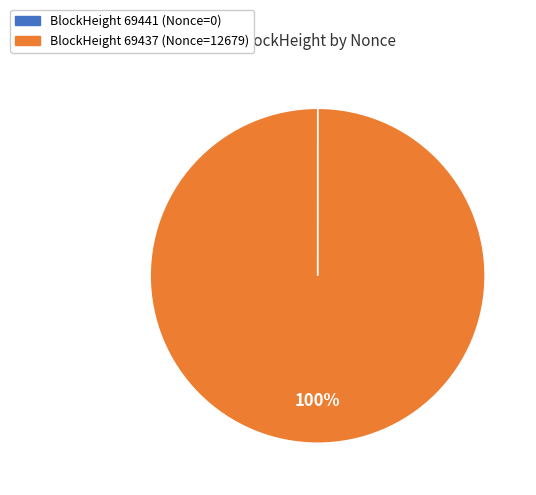

To the nearest percent, what is the difference between the largest and smallest slice percentages?

100%